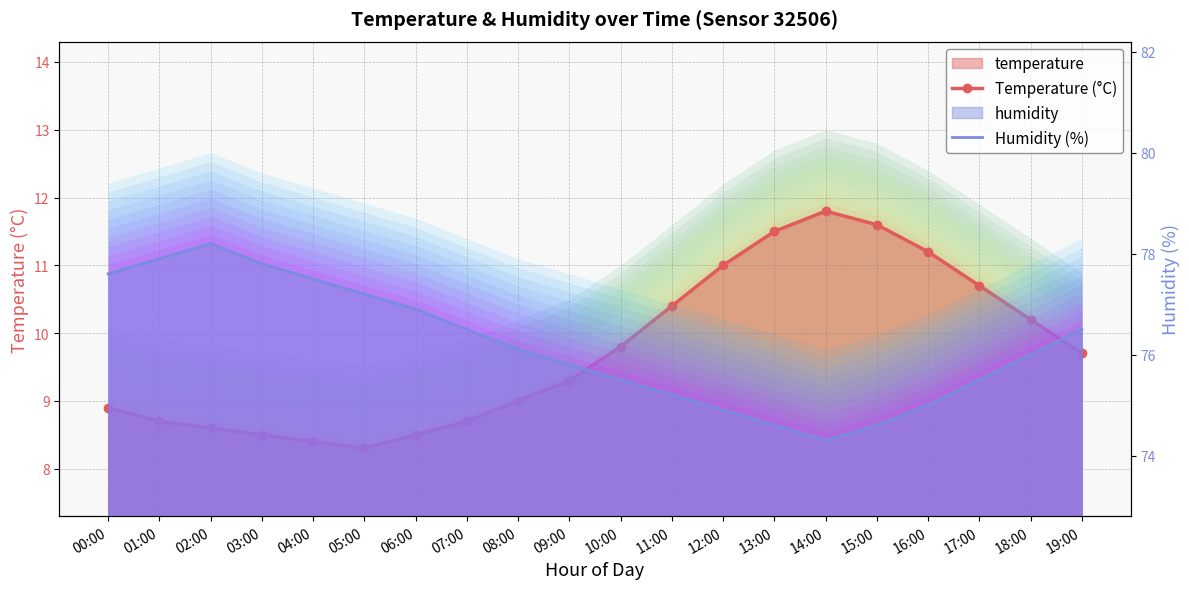

Which category has the highest value across all series?

02:00